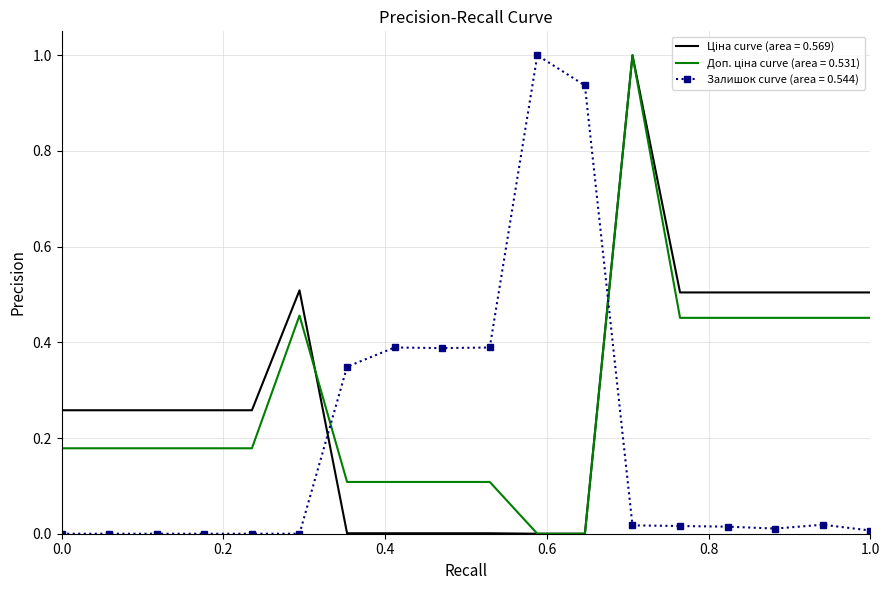

What is the maximum value shown in the chart?

1.0